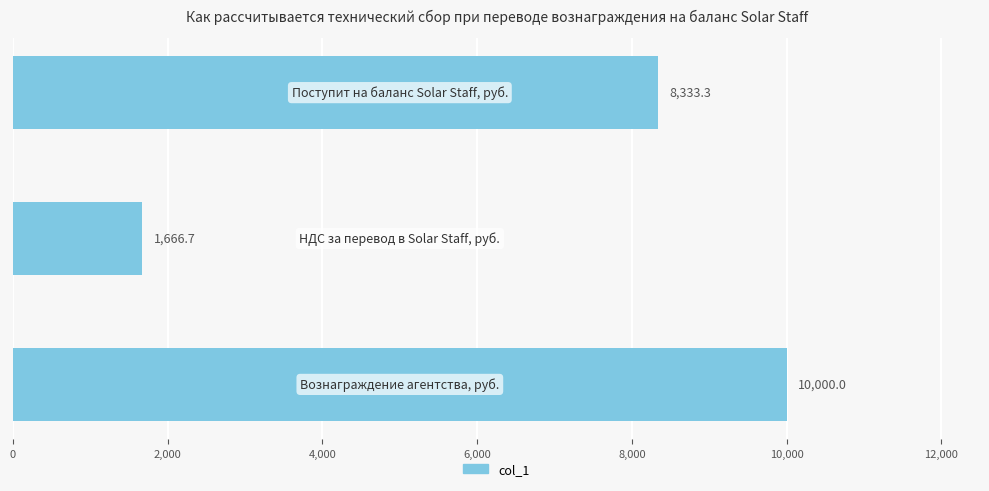

Does the chart contain any negative values?

No